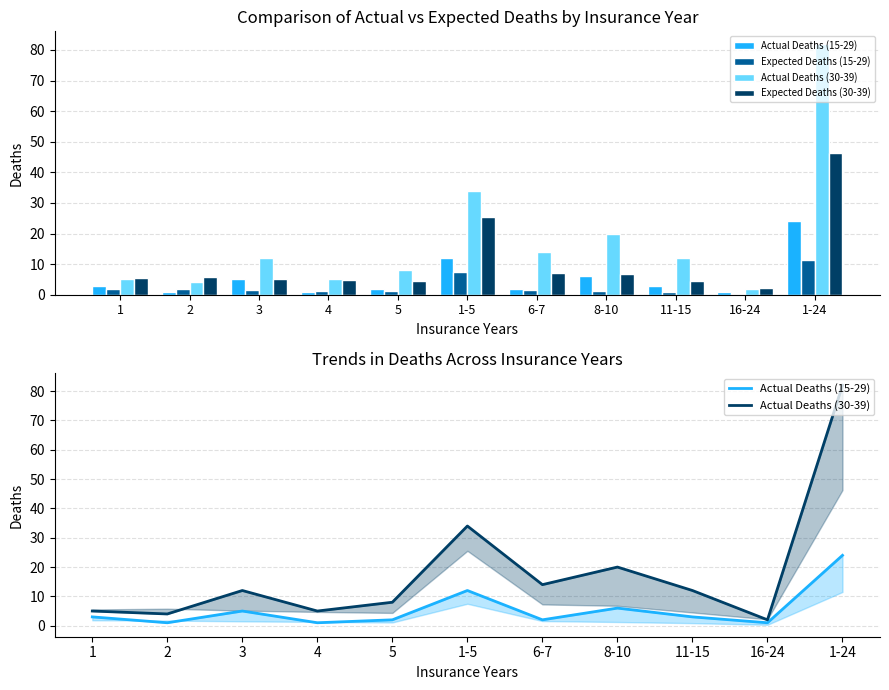

Between 1-5 and 8-10, which series saw the biggest shift?

Expected Deaths (30-39)